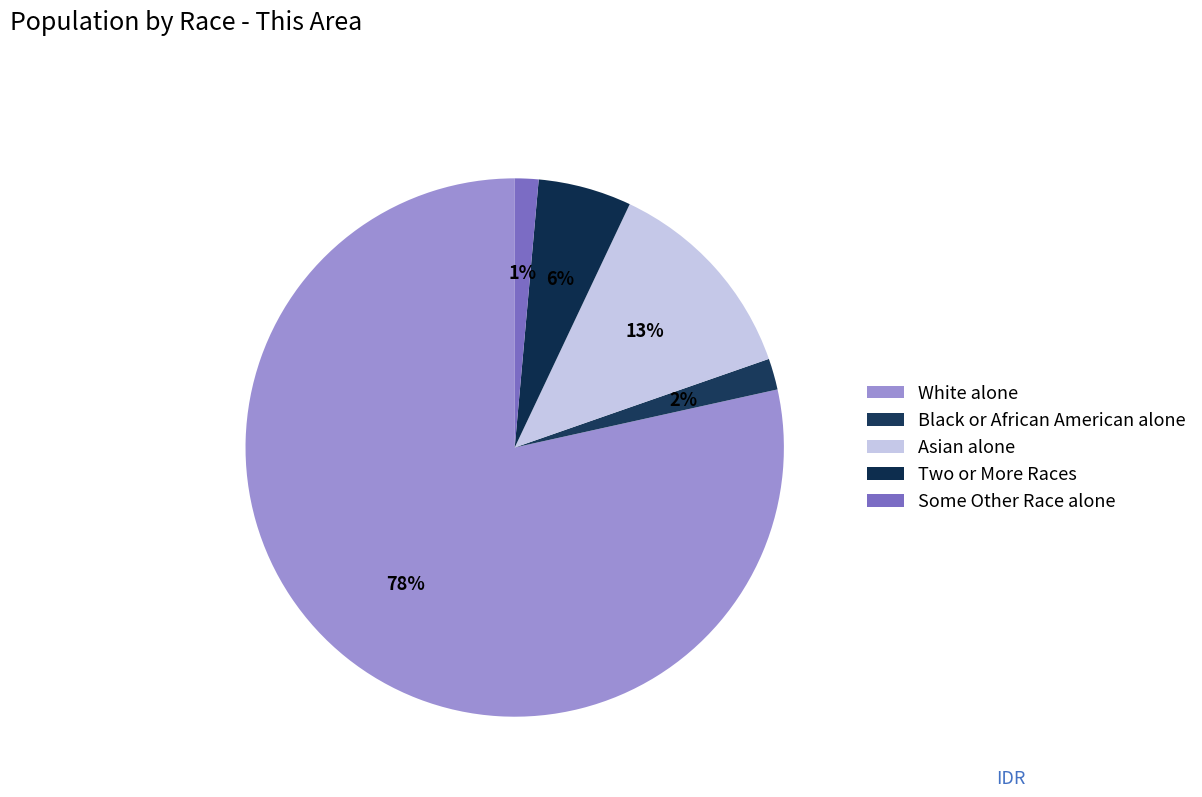

How many segments does this pie chart have?

5